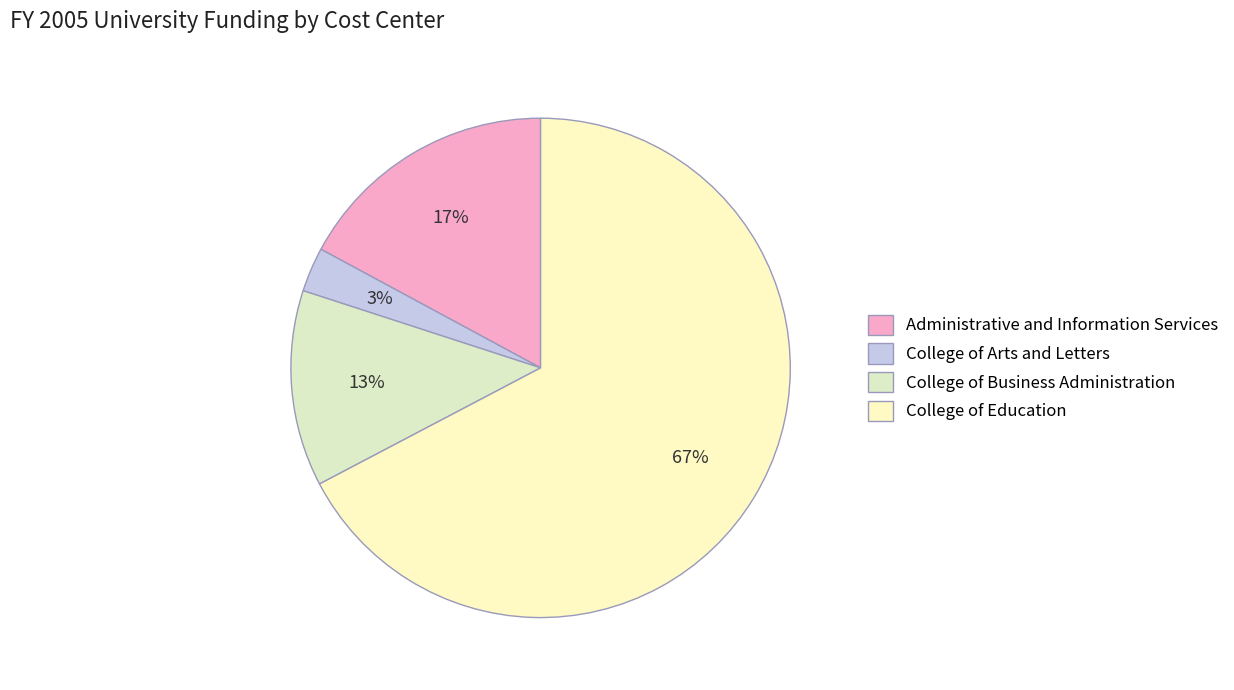

Is there a majority slice in this chart?

Yes